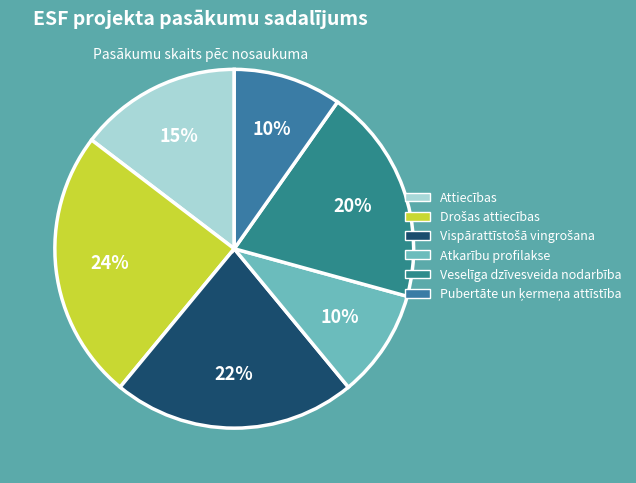

Does any single category account for the majority?

No